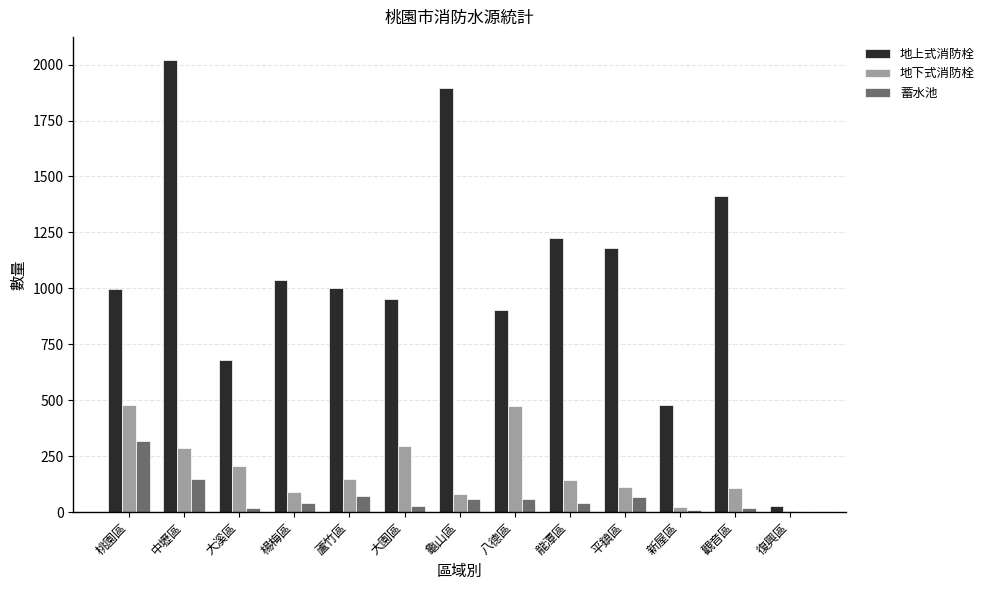

Which series has the largest total across all categories?

地上式消防栓